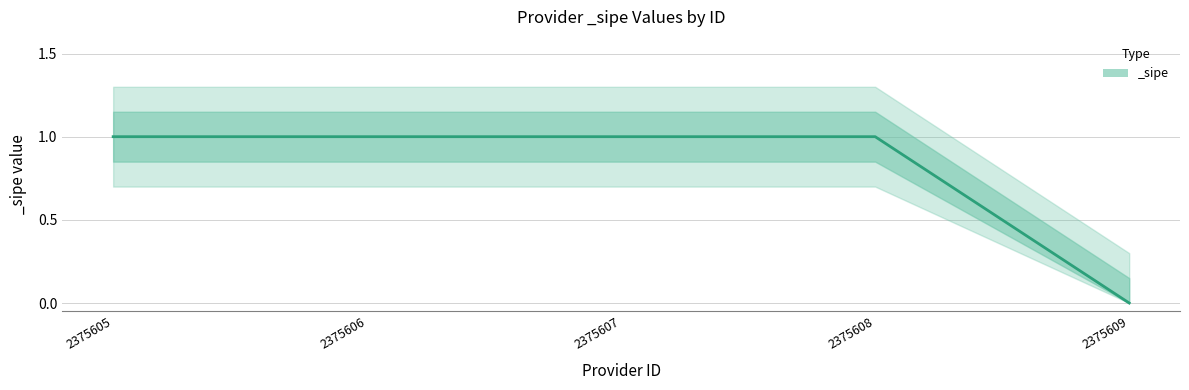

Between 2375607 and 2375605, which is larger?

2375607